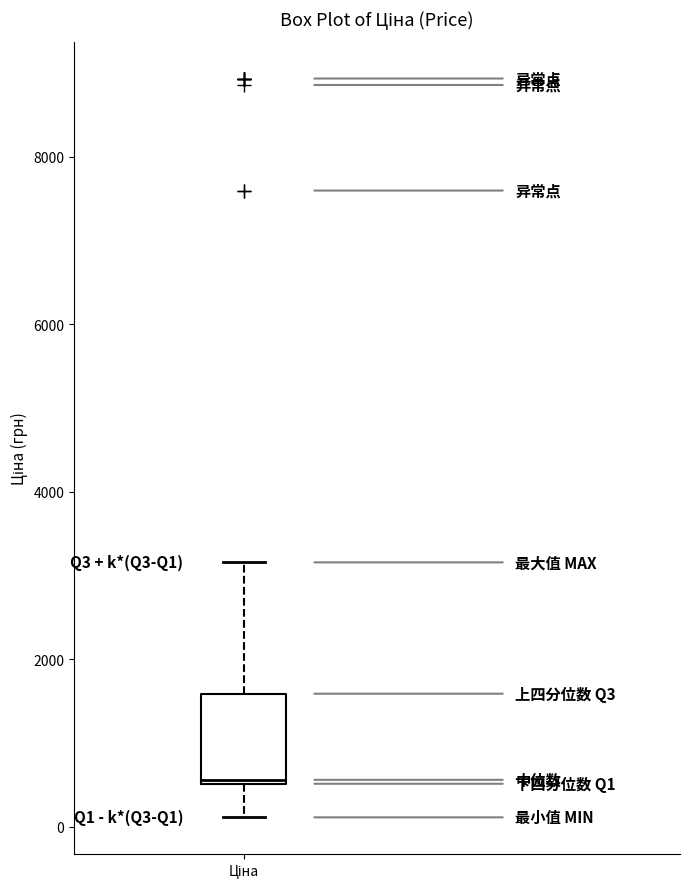

Where does the lower whisker of the box for Ціна end on the y-axis? The values are not printed on the chart, so give them approximately, as read against the axis.

200